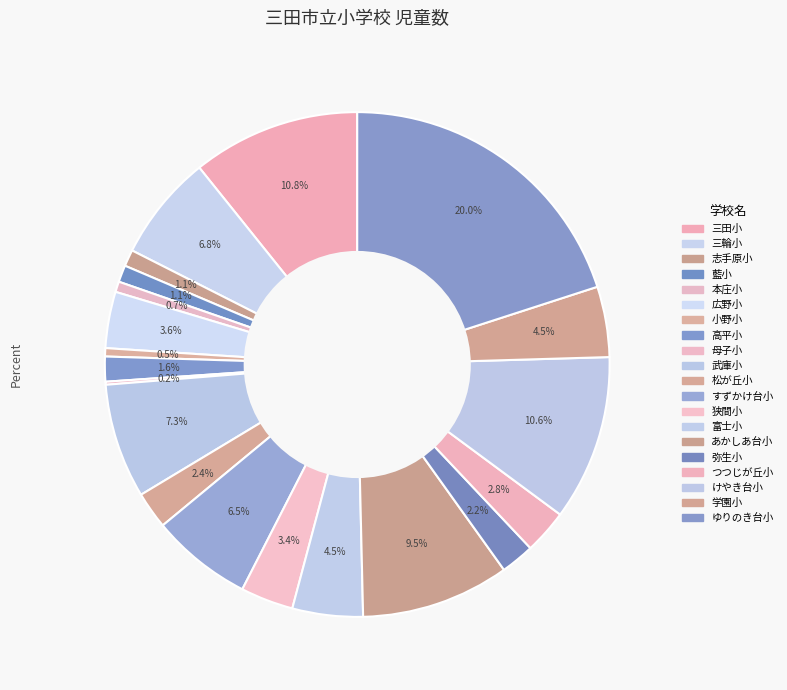

What percentage is NOT represented by 母子小?

99.8%